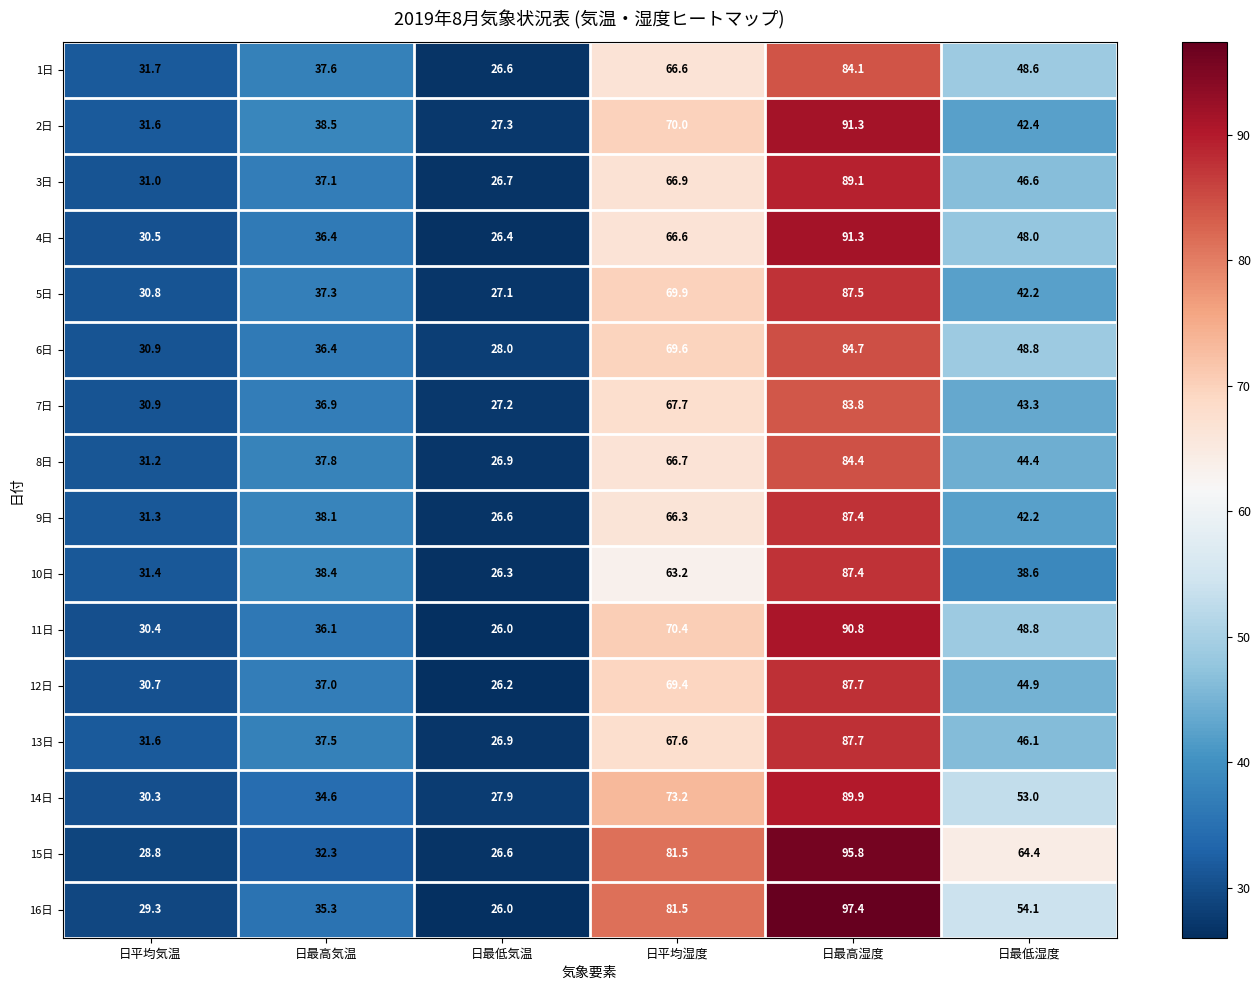

What is the difference between the maximum and minimum values in the 16日 series?

71.4